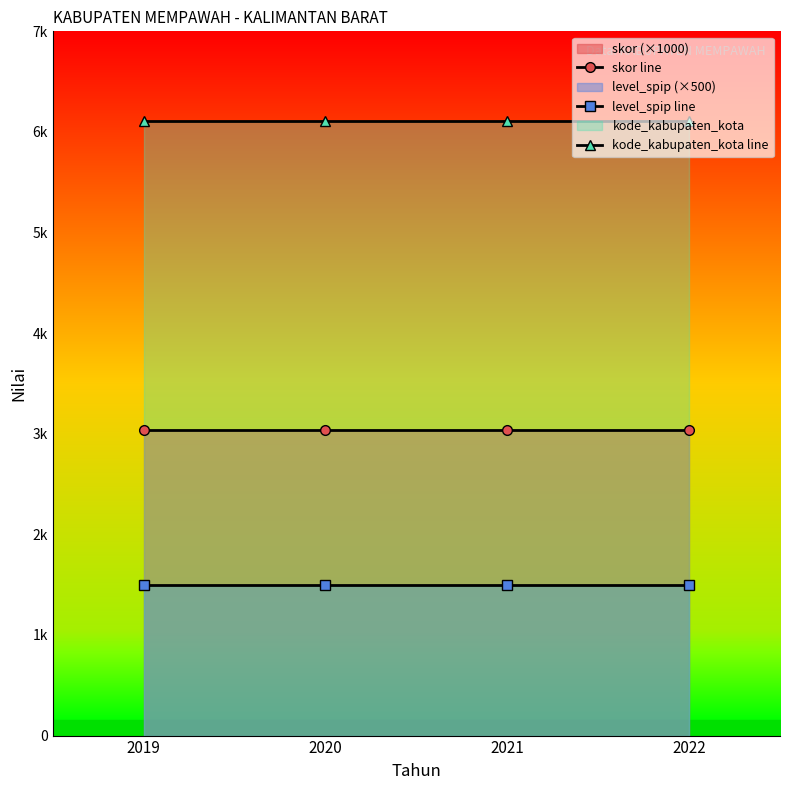

List the labels in order of kode_kabupaten_kota line value, largest first.

2019, 2020, 2021, 2022